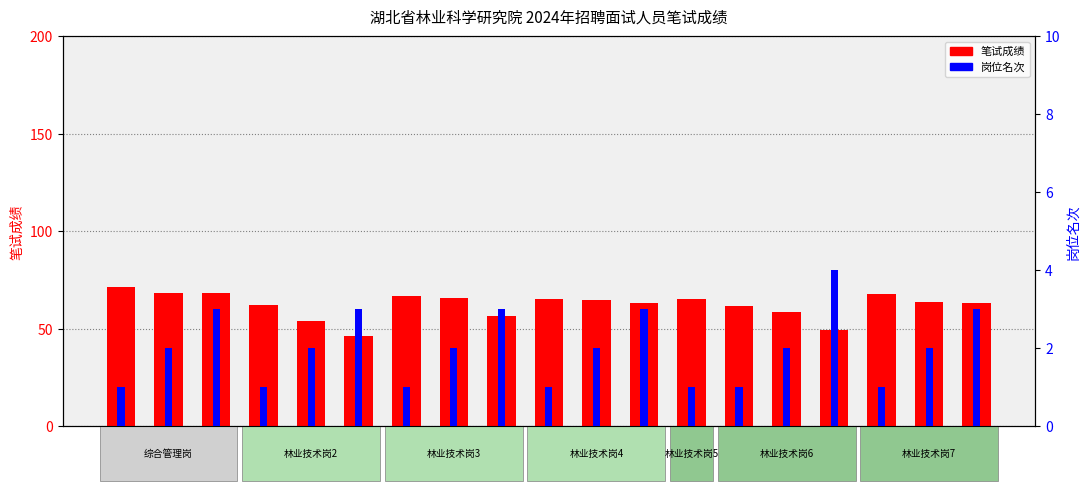

What is the difference between the second highest and minimum values in the 笔试成绩 series?

22.0